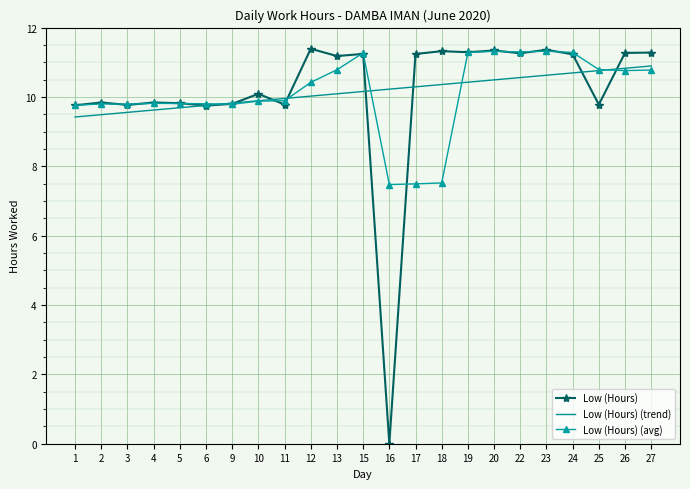

True or false: Low (Hours) (avg) has more than 0 interior local peaks.

True